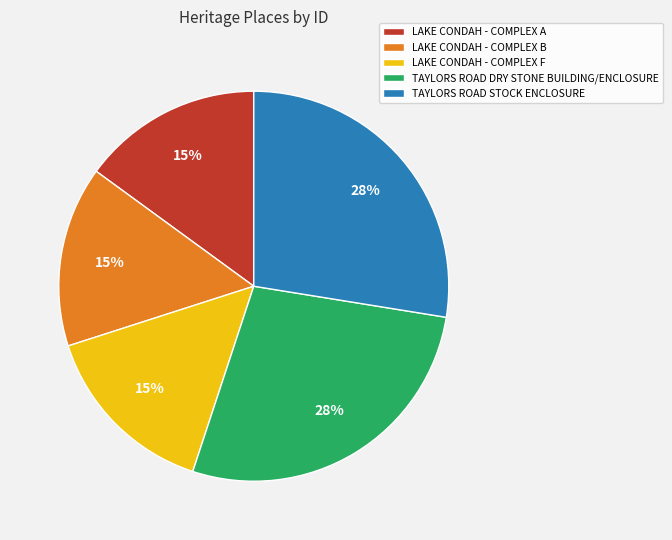

How many segments does this pie chart have?

5